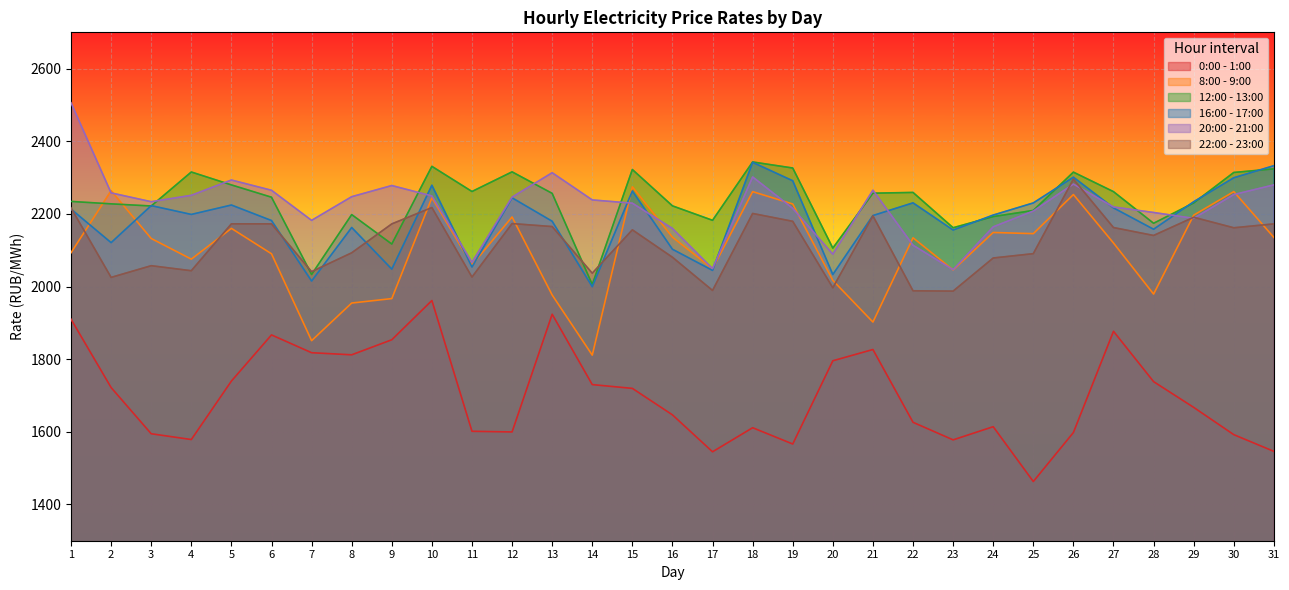

At which category is the sum across all series the highest?

10